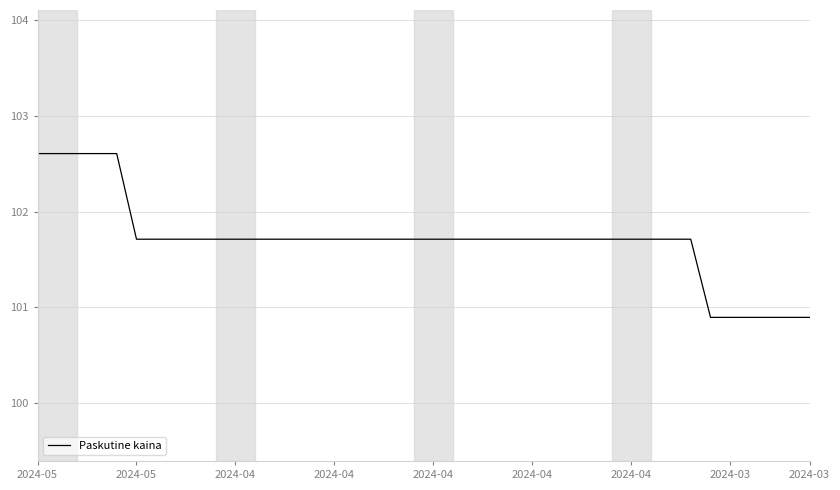

What is the smallest value displayed?

100.9